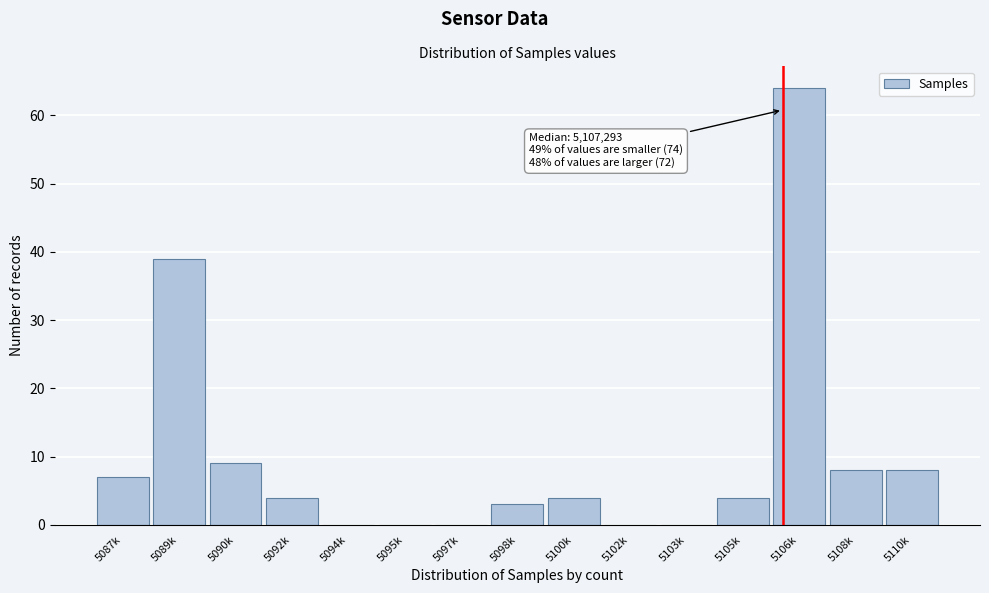

Reading left to right, what are all the values shown in this chart?

5087k=7	5089k=39	5090k=9	5092k=4	5094k=0	5095k=0	5097k=0	5098k=3	5100k=4	5102k=0	5103k=0	5105k=4	5106k=64	5108k=8	5110k=8